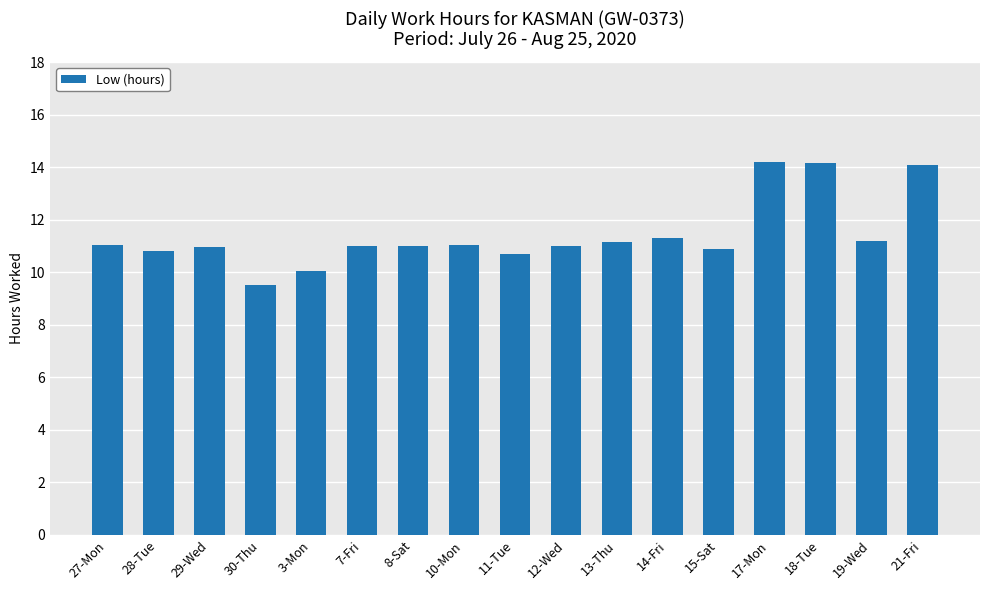

What is the approximate value at 21-Fri?

14.1